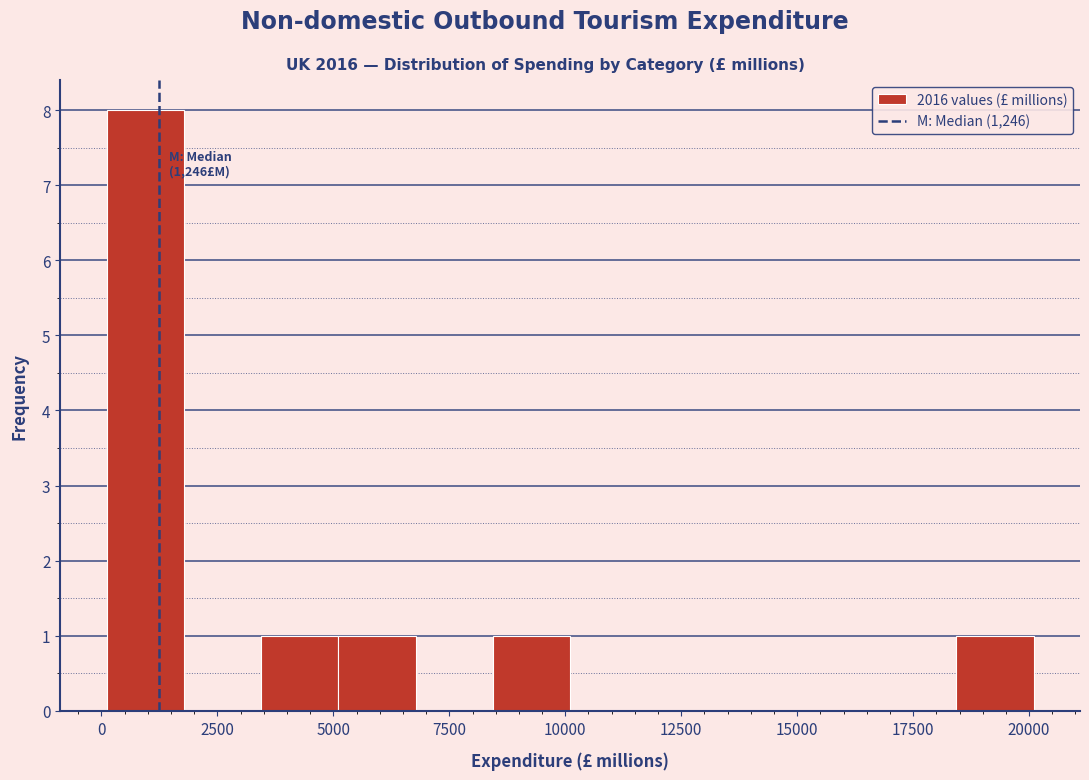

Read against the x-axis, roughly where is the centre of the tallest bar?

1000